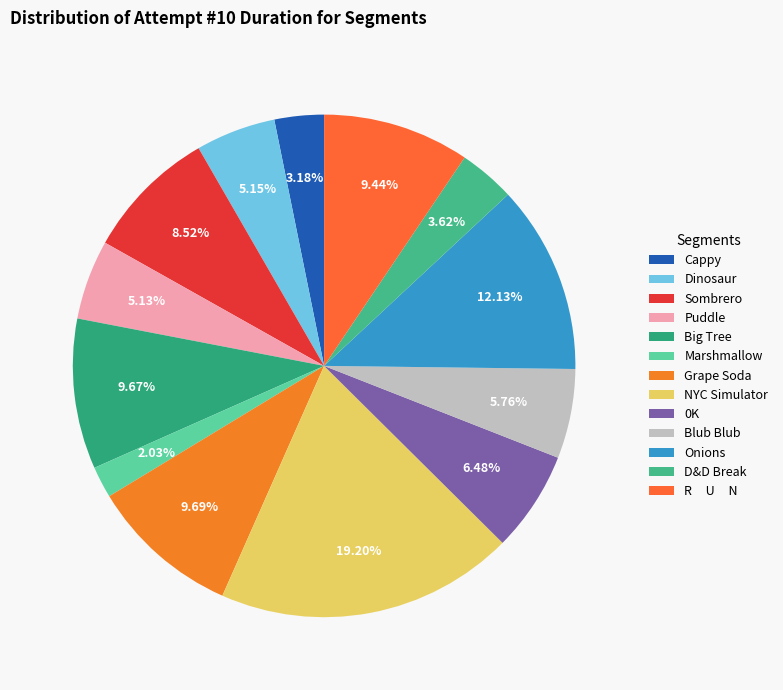

Count the number of slices in the pie.

13